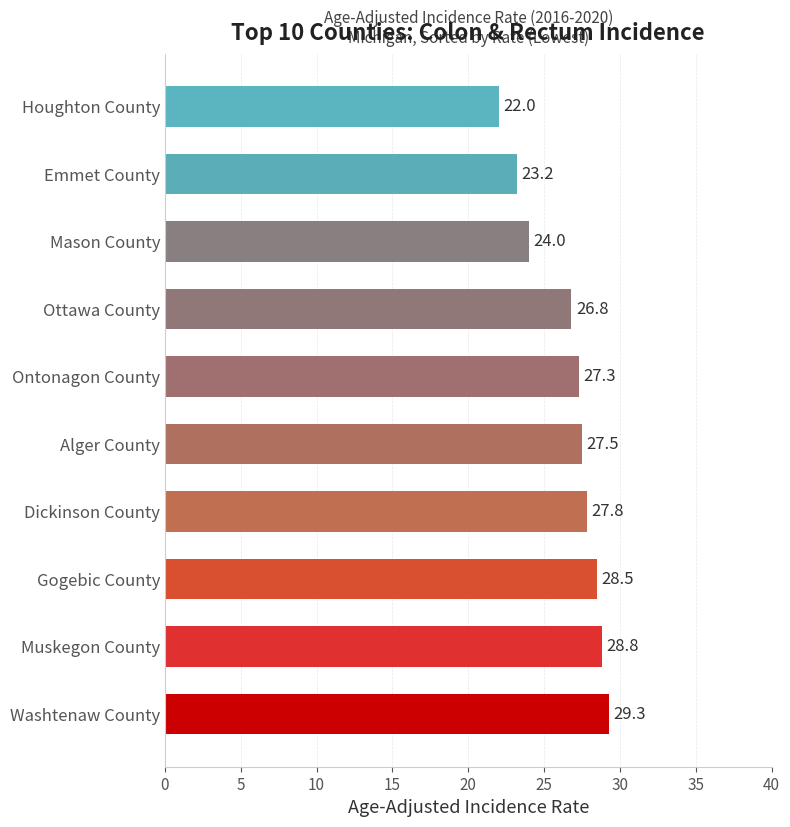

How many bars are there in total?

10